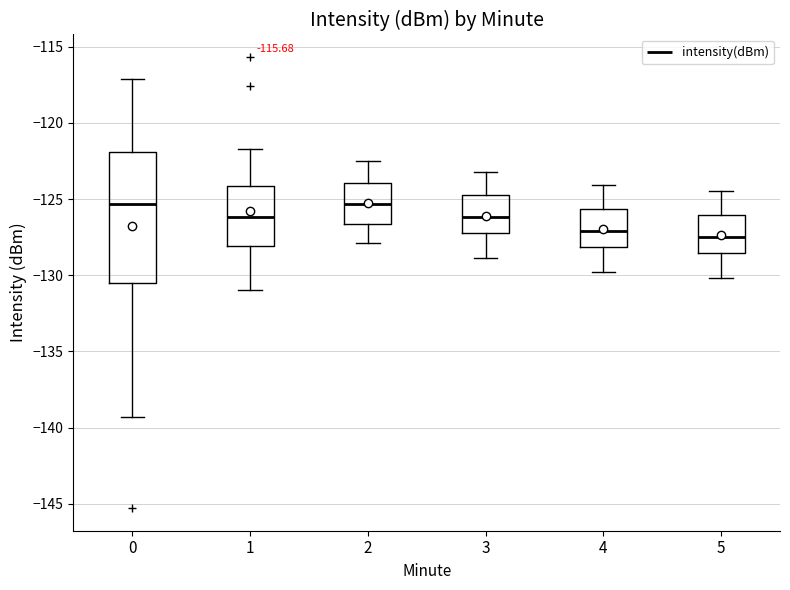

Which box is the tallest, from its lower edge to its upper edge?

0